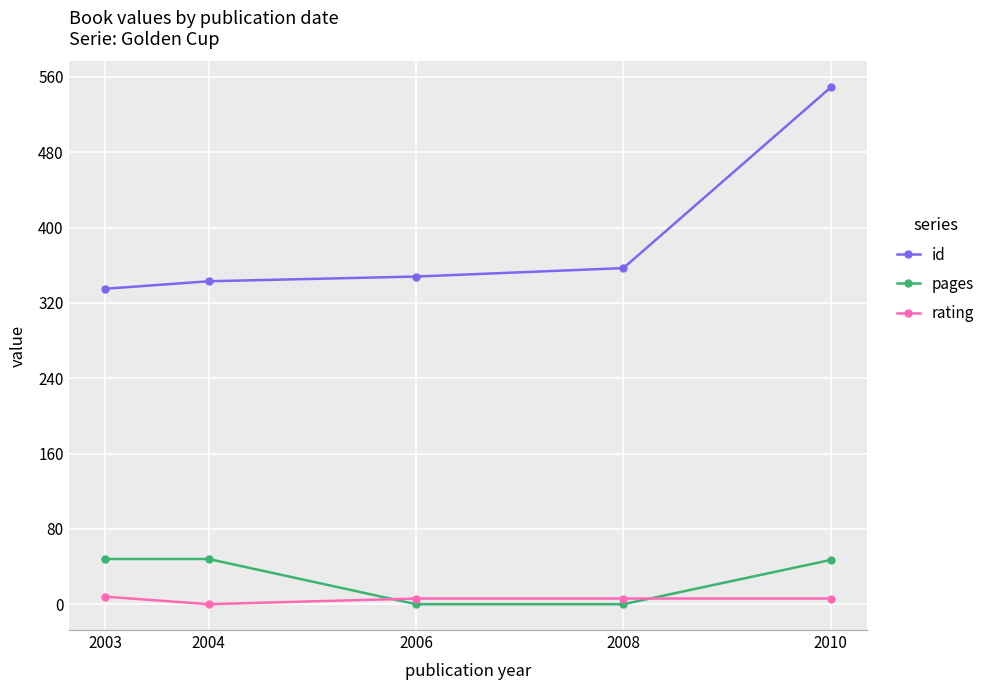

Between which two adjacent categories do rating and pages first intersect?

2004 and 2006